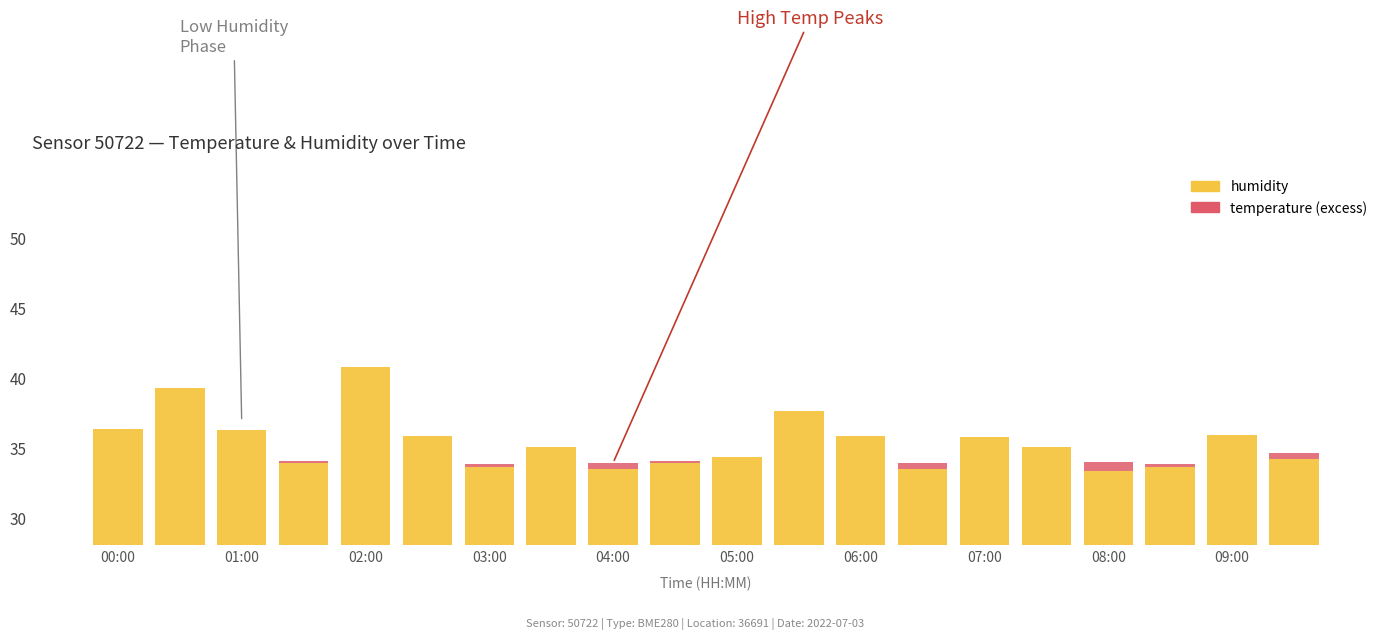

Count the number of categories in the chart.

20